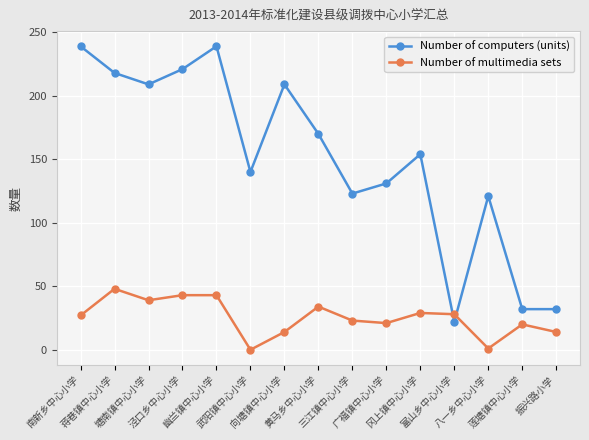

What are all the series names shown in the legend?

Number of computers (units), Number of multimedia sets